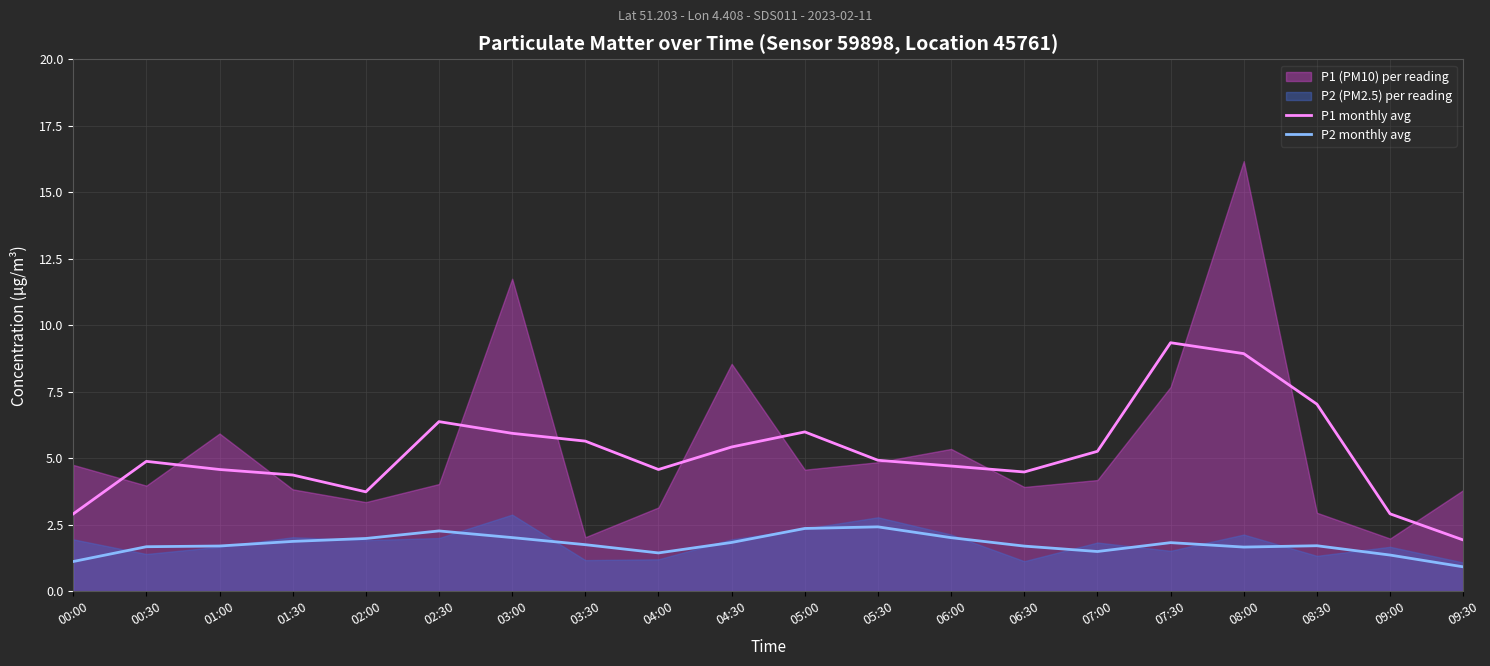

Between 08:00 and 00:30, which is larger?

08:00